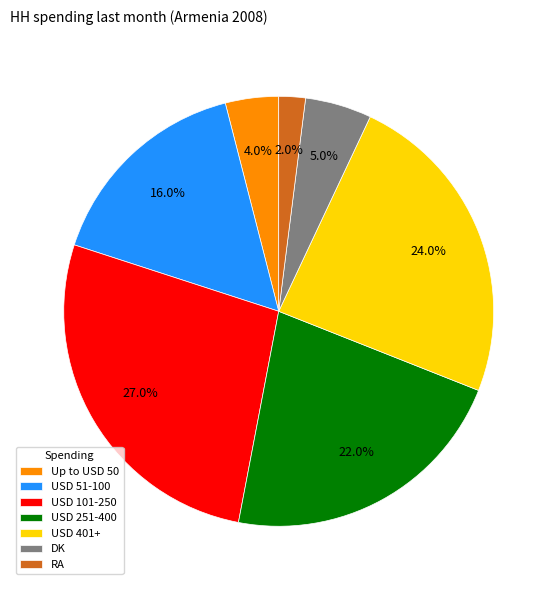

To the nearest percent, what is the combined percentage of Up to USD 50 and USD 101-250?

31%